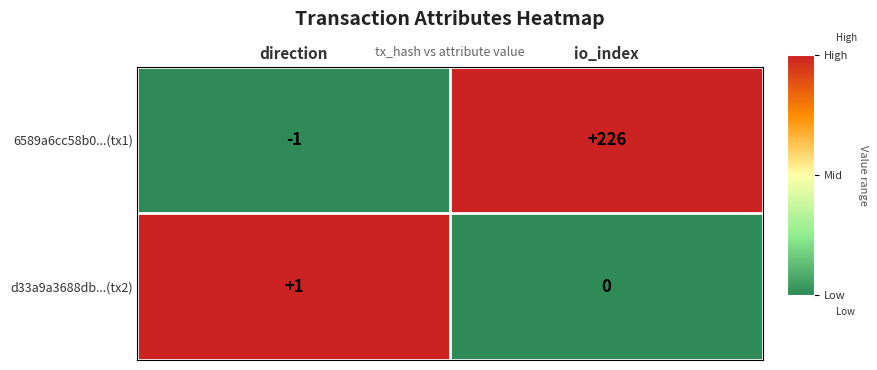

What is the spread (max minus min) of values at io_index?

226